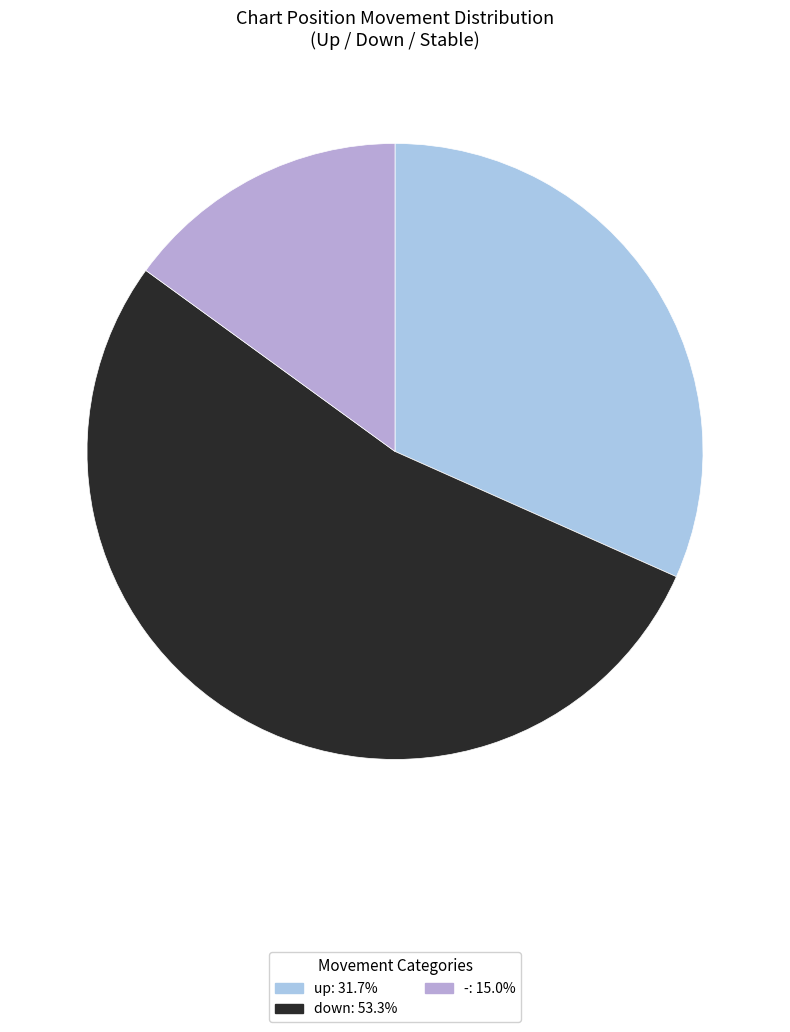

What is the majority slice?

down